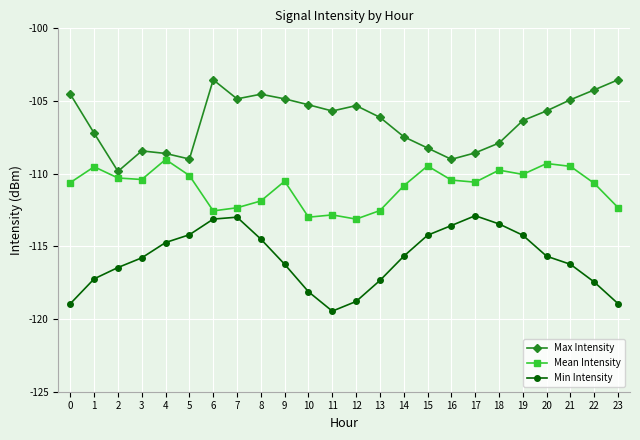

What is the difference between the Max Intensity values at 9 and 22?

0.6